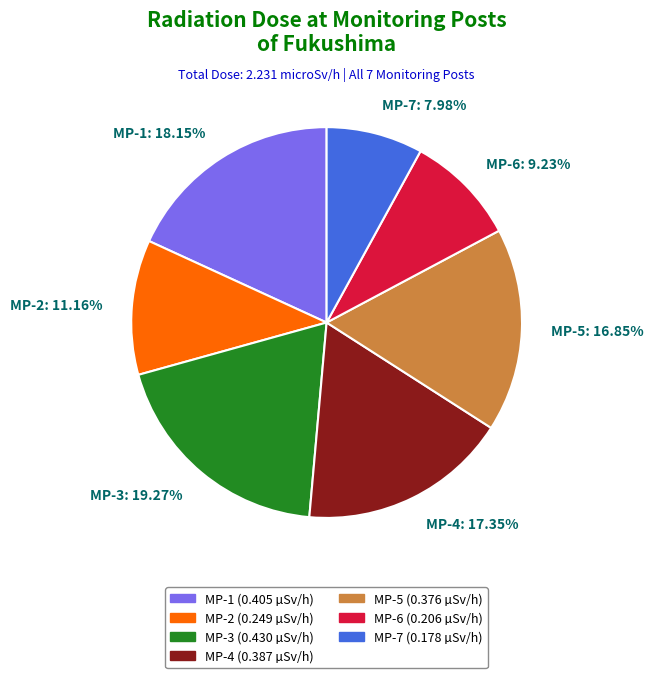

Which category has the smallest portion of the pie?

MP-7